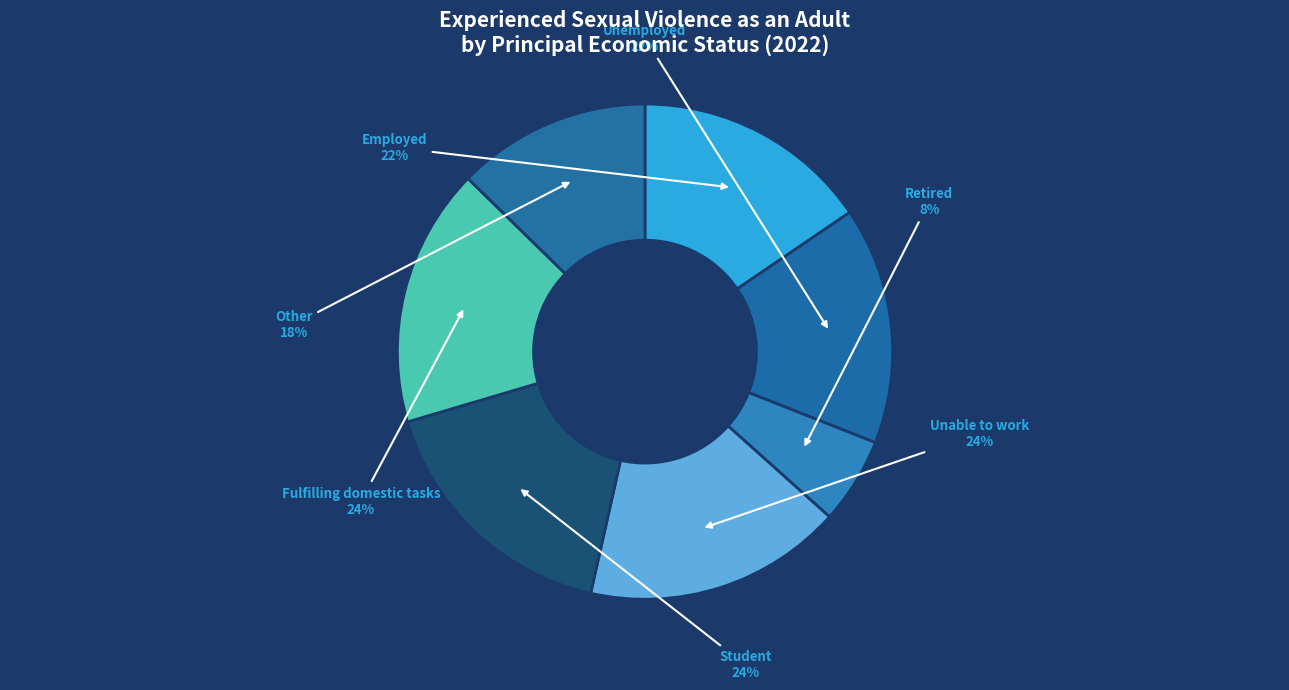

Is the sum of Other and Student greater than half?

No